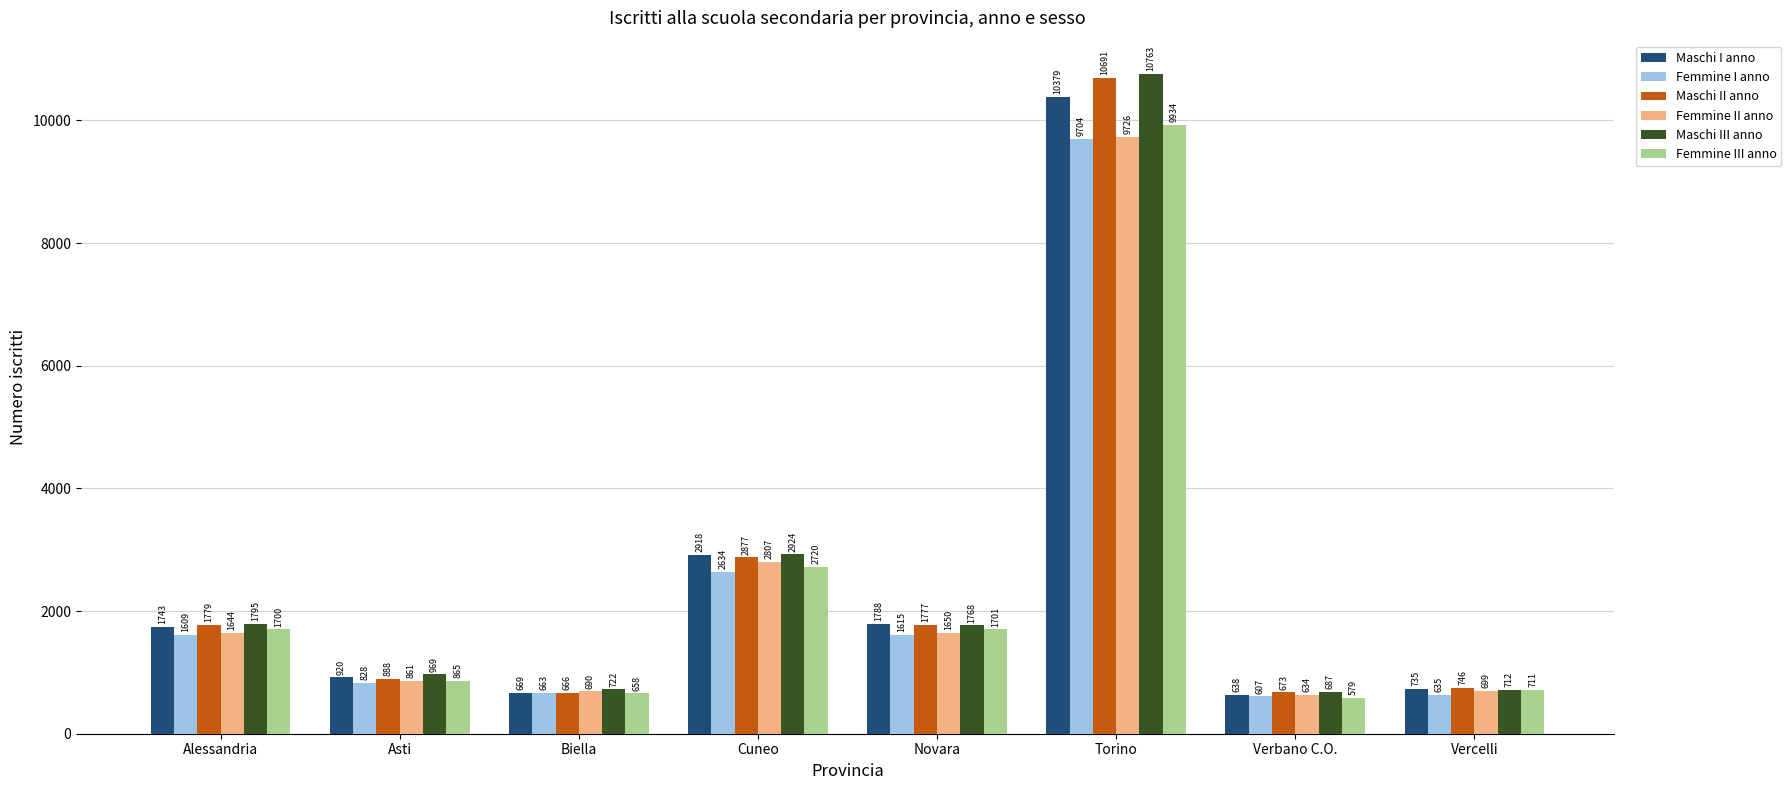

Reading right to left, what are all the values shown in this chart?

Maschi I anno: Vercelli=735	Verbano C.O.=638	Torino=10379	Novara=1788	Cuneo=2918	Biella=669	Asti=920	Alessandria=1743
Femmine I anno: Vercelli=635	Verbano C.O.=607	Torino=9704	Novara=1615	Cuneo=2634	Biella=663	Asti=828	Alessandria=1609
Maschi II anno: Vercelli=746	Verbano C.O.=673	Torino=10691	Novara=1777	Cuneo=2877	Biella=666	Asti=888	Alessandria=1779
Femmine II anno: Vercelli=699	Verbano C.O.=634	Torino=9726	Novara=1650	Cuneo=2807	Biella=690	Asti=861	Alessandria=1644
Maschi III anno: Vercelli=712	Verbano C.O.=687	Torino=10763	Novara=1768	Cuneo=2924	Biella=722	Asti=969	Alessandria=1795
Femmine III anno: Vercelli=711	Verbano C.O.=579	Torino=9934	Novara=1701	Cuneo=2720	Biella=658	Asti=865	Alessandria=1700